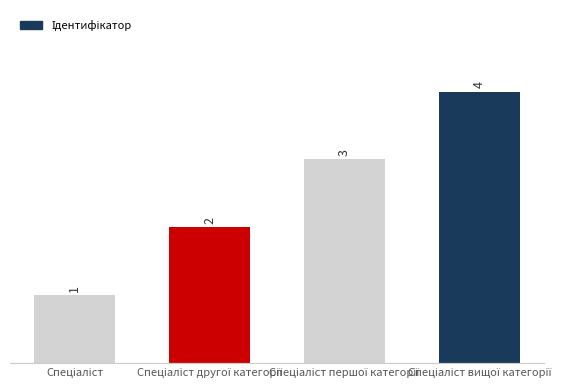

How many values are between 2 and 4?

3